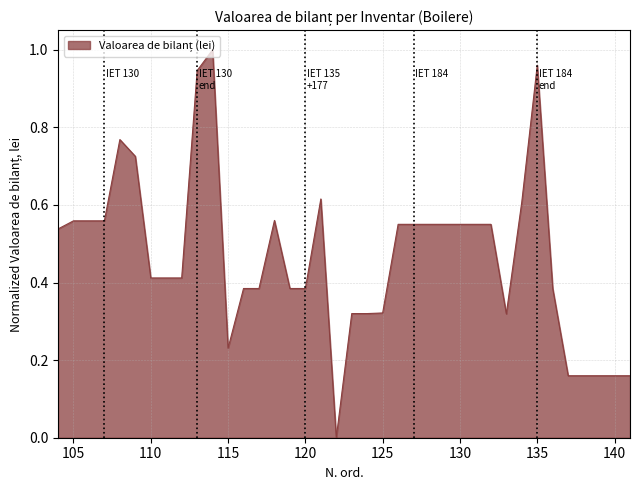

Does the chart display data point markers on the line(s)?

No